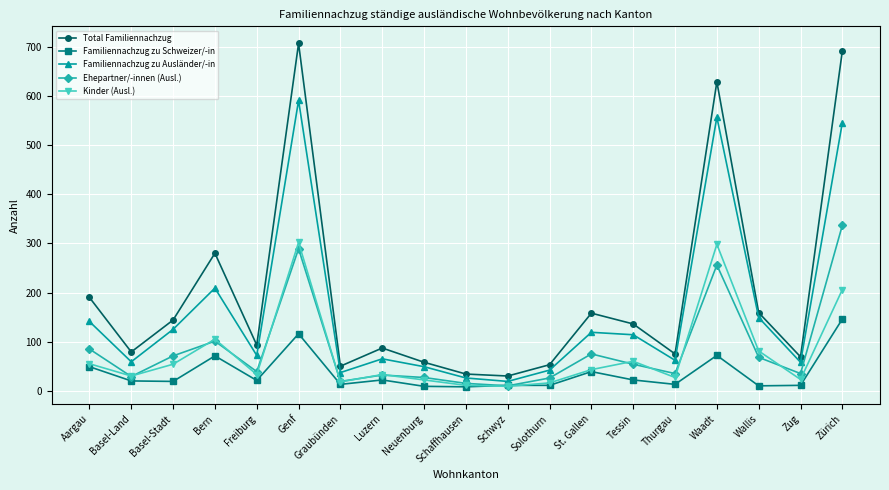

The value of Kinder (Ausl.) at Freiburg is 33. True or false?

True